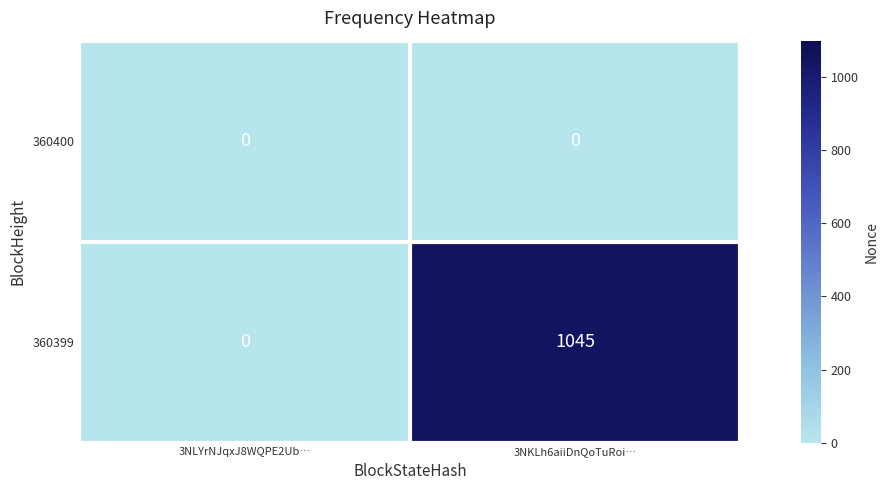

True or false: 360400 has a value of 0 at 3NLYrNJqxJ8WQPE2Ub….

True